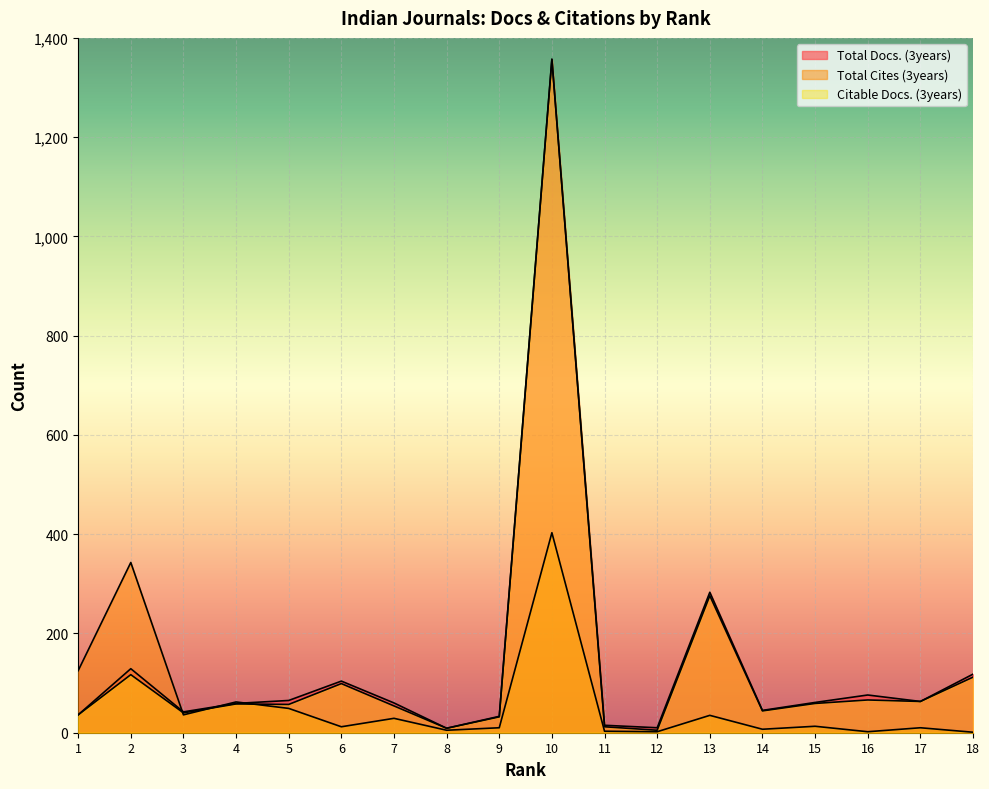

Which series has the largest range (max minus min)?

Citable Docs. (3years)